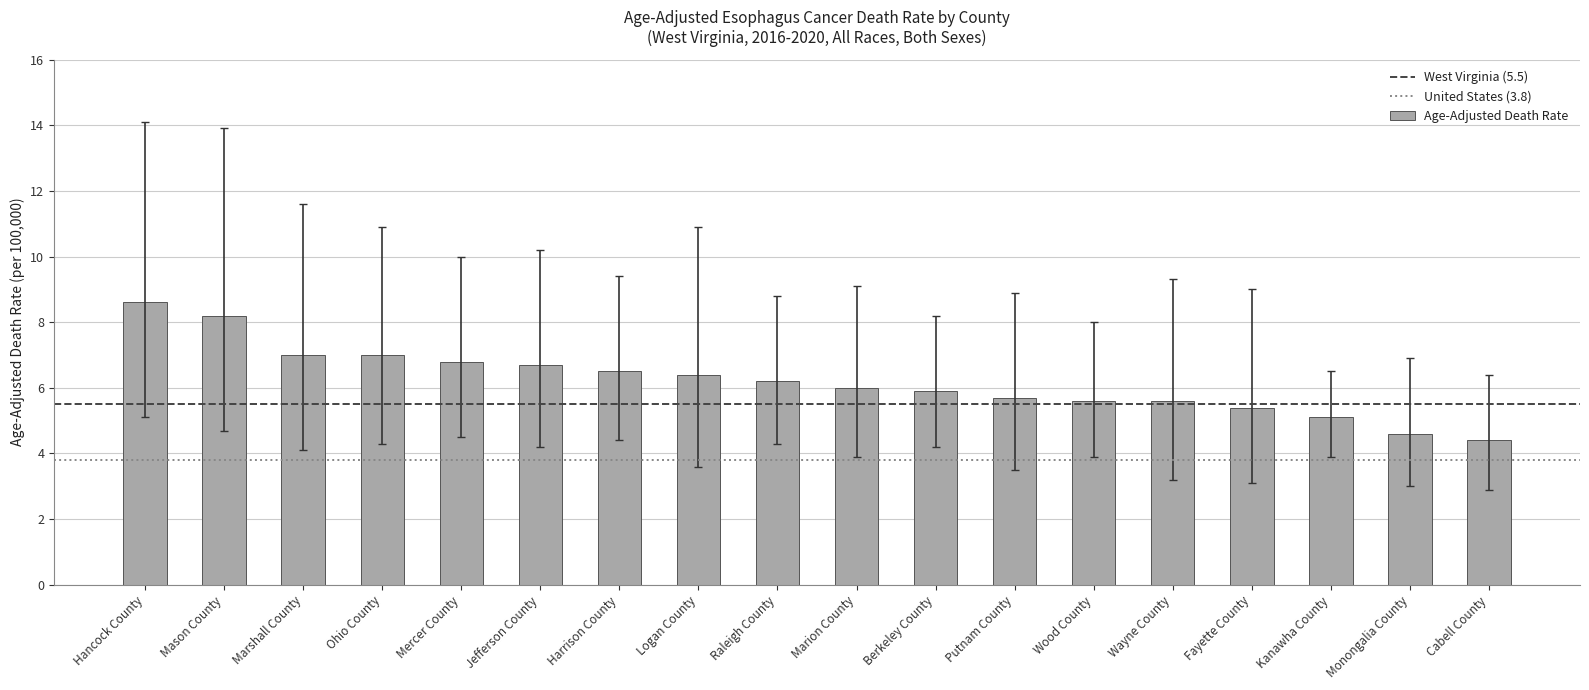

What is the maximum value shown in the chart?

8.6